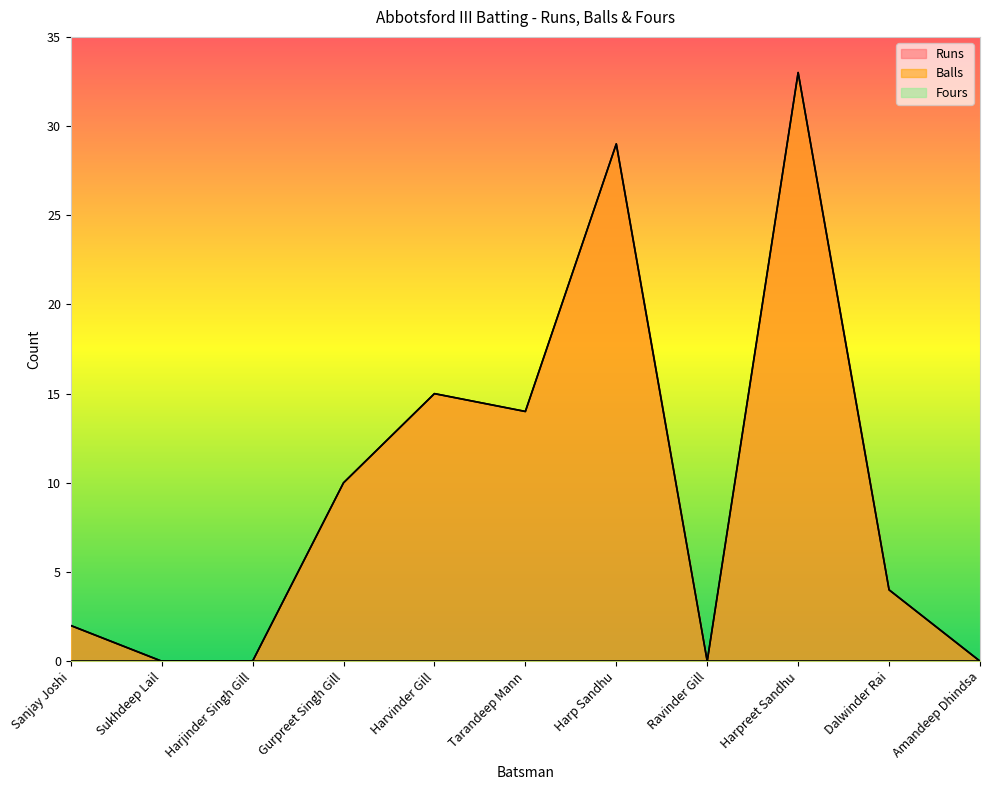

List the series in order of their peak value, highest first.

Runs, Balls